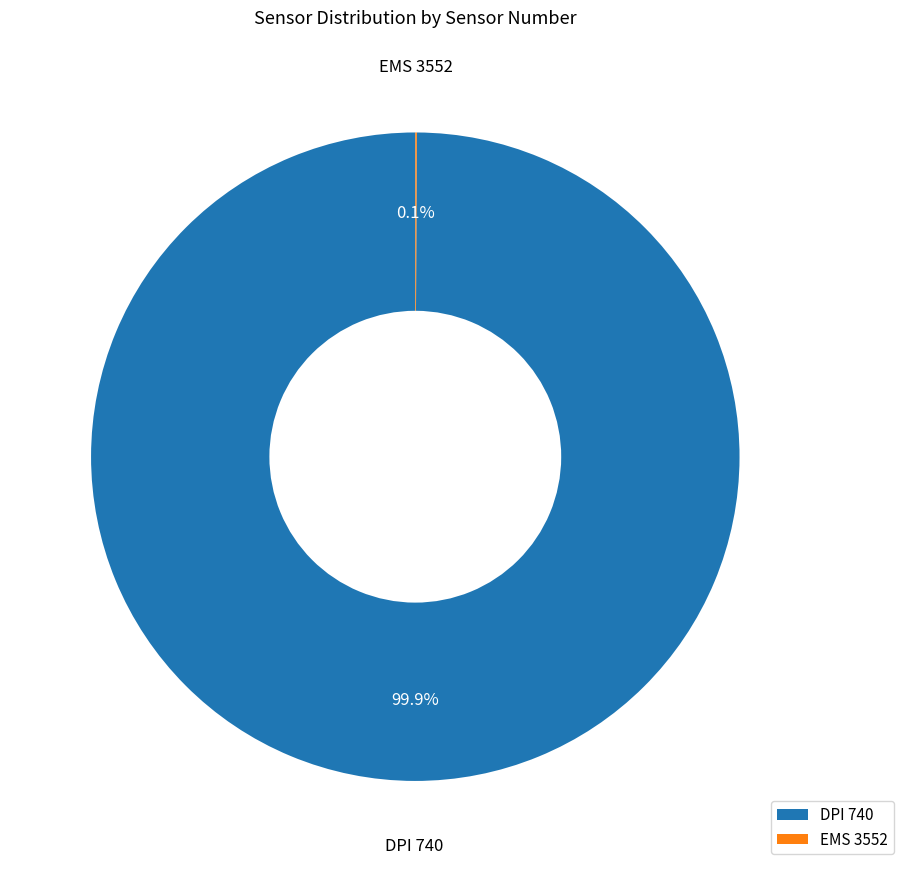

Which slice is the largest?

DPI 740